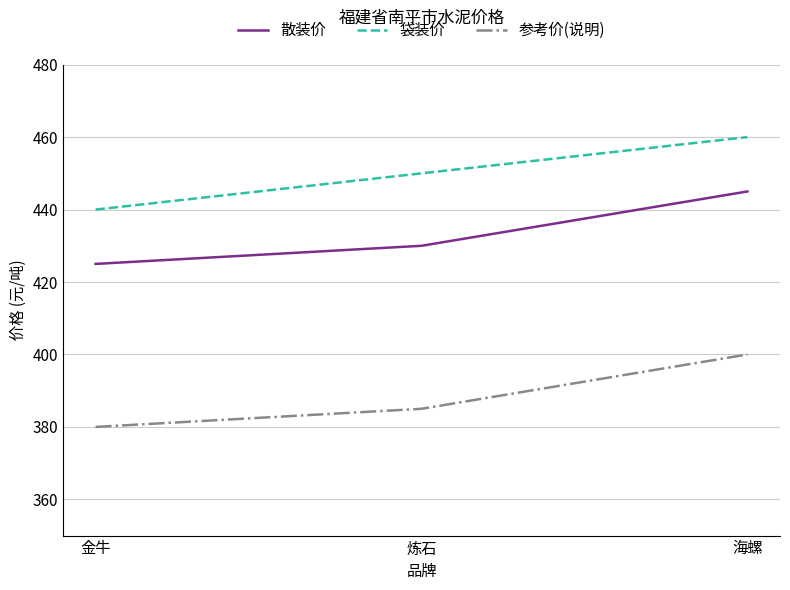

What is the total value across all series at 炼石?

1265